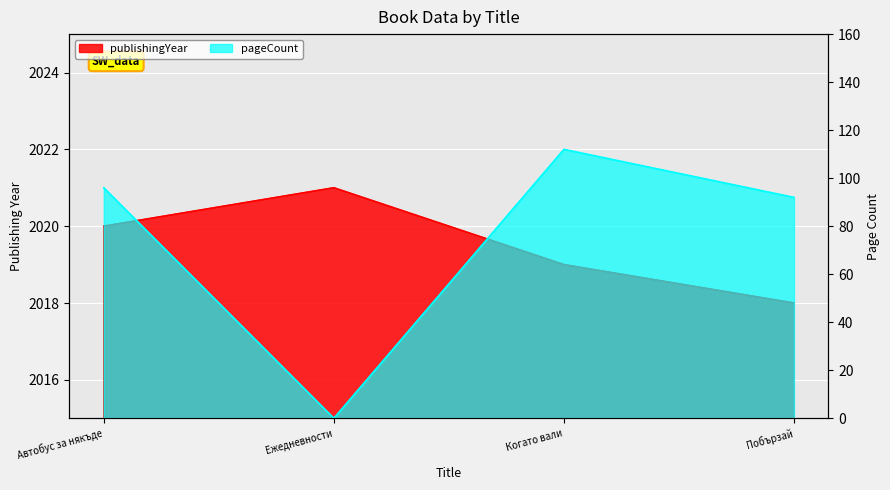

Where is the first local maximum for publishingYear?

Ежедневности